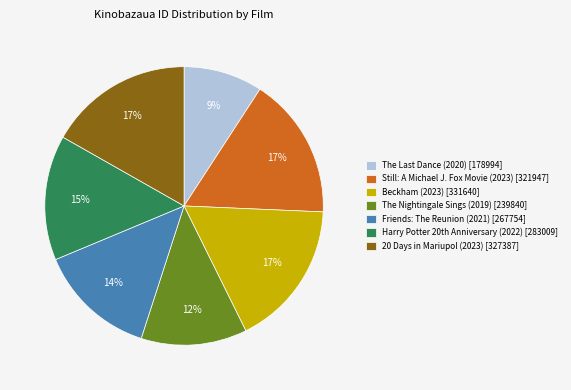

True or false: Friends: The Reunion (2021) [267754] accounts for 14% of the total.

True